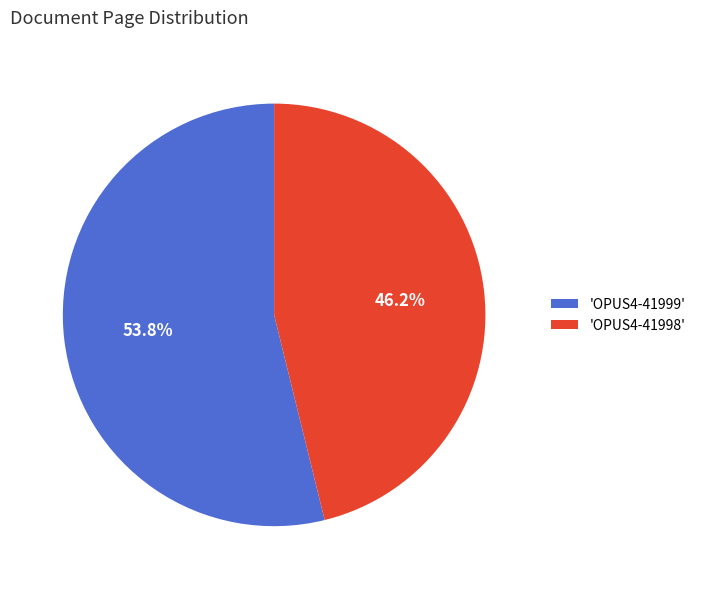

What is the majority slice?

'OPUS4-41999'